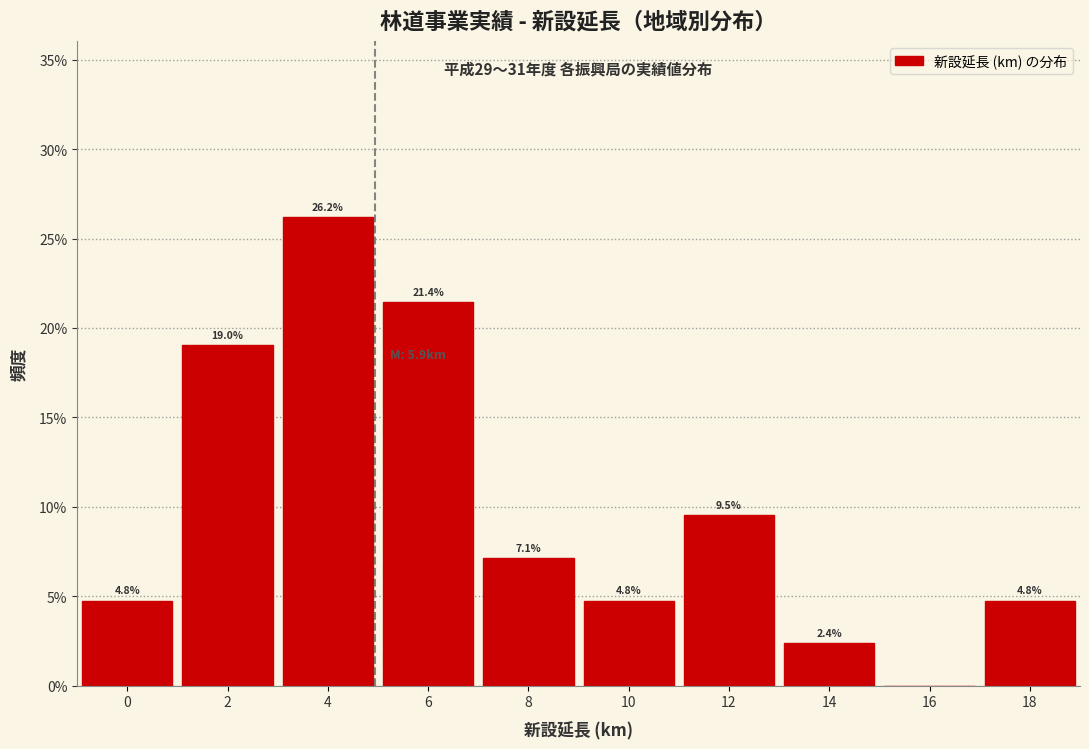

Reading left to right, what are all the values shown in this chart?

0=4.8	2=19.0	4=26.2	6=21.4	8=7.1	10=4.8	12=9.5	14=2.4	16=0.0	18=4.8